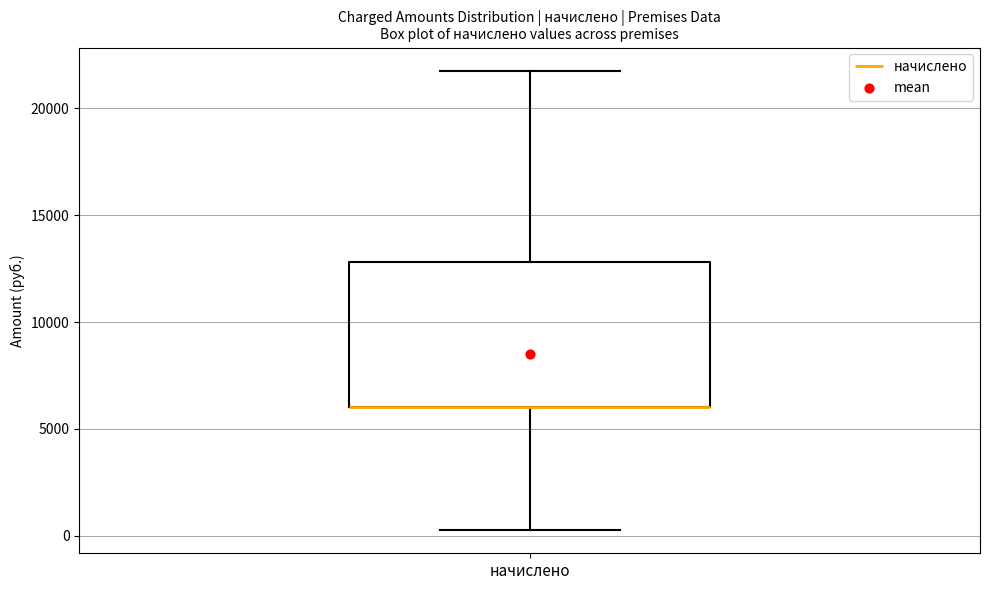

Transcribe this box plot: give where the median line is, the range the box spans, and where the two whiskers end, as read against the y-axis. The values are not printed on the chart, so give them approximately, as read against the axis.

median 6000 (drawn on the box's lower edge), box 6000 to 13000, whiskers 0 to 22000